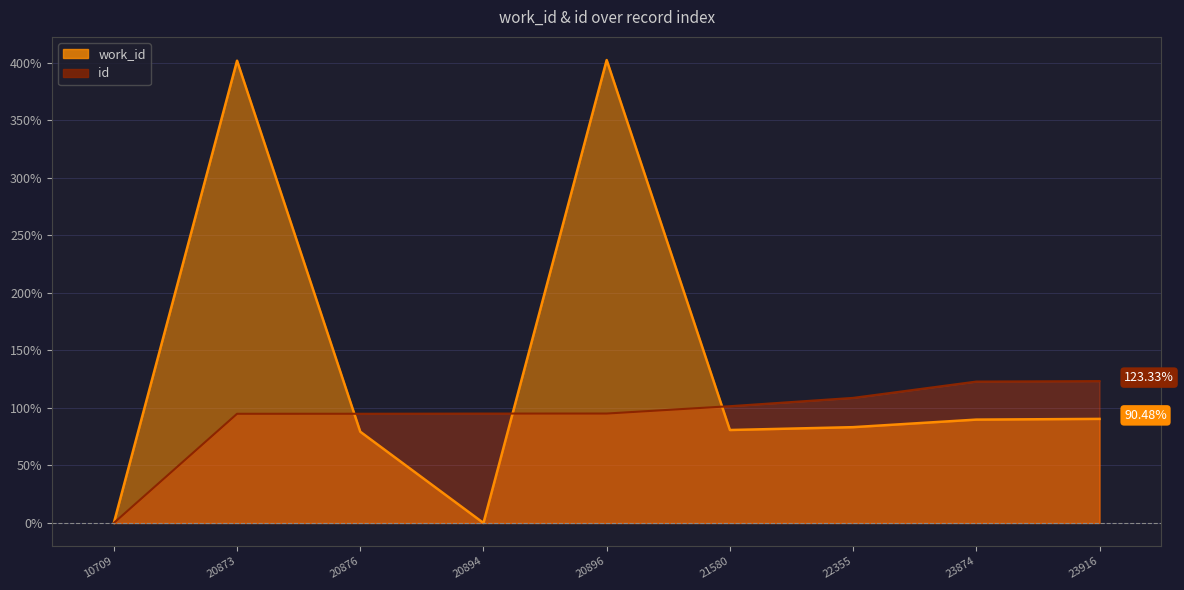

True or false: work_id and id intersect in this chart.

True